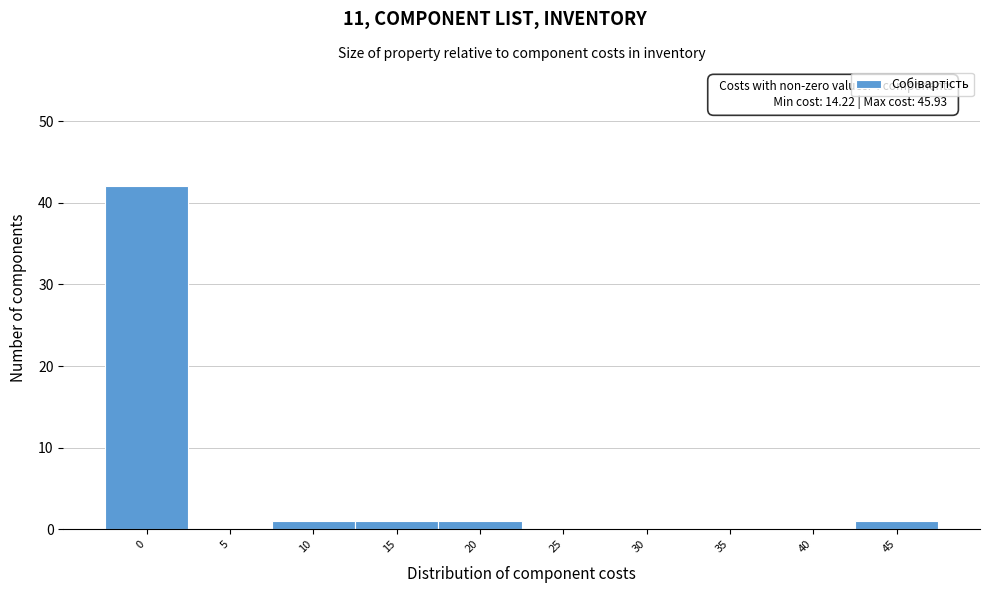

Reading right to left, list all the values displayed in this chart.

45=1	40=0	35=0	30=0	25=0	20=1	15=1	10=1	5=0	0=42